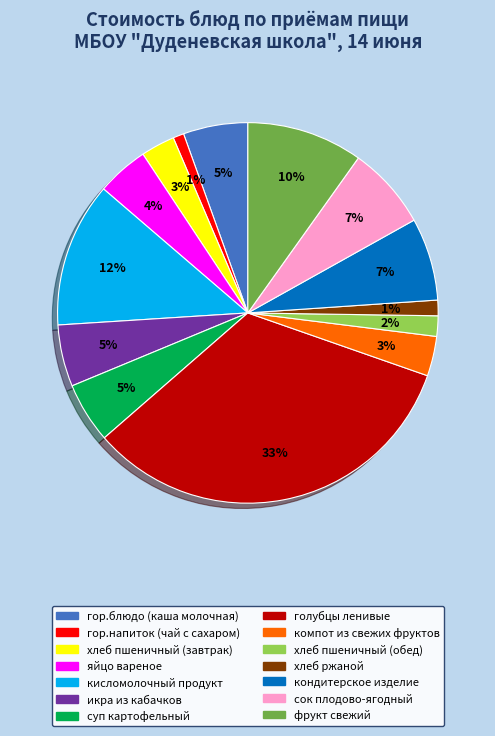

Combined, do фрукт свежий and хлеб пшеничный (обед) account for over 50%?

No